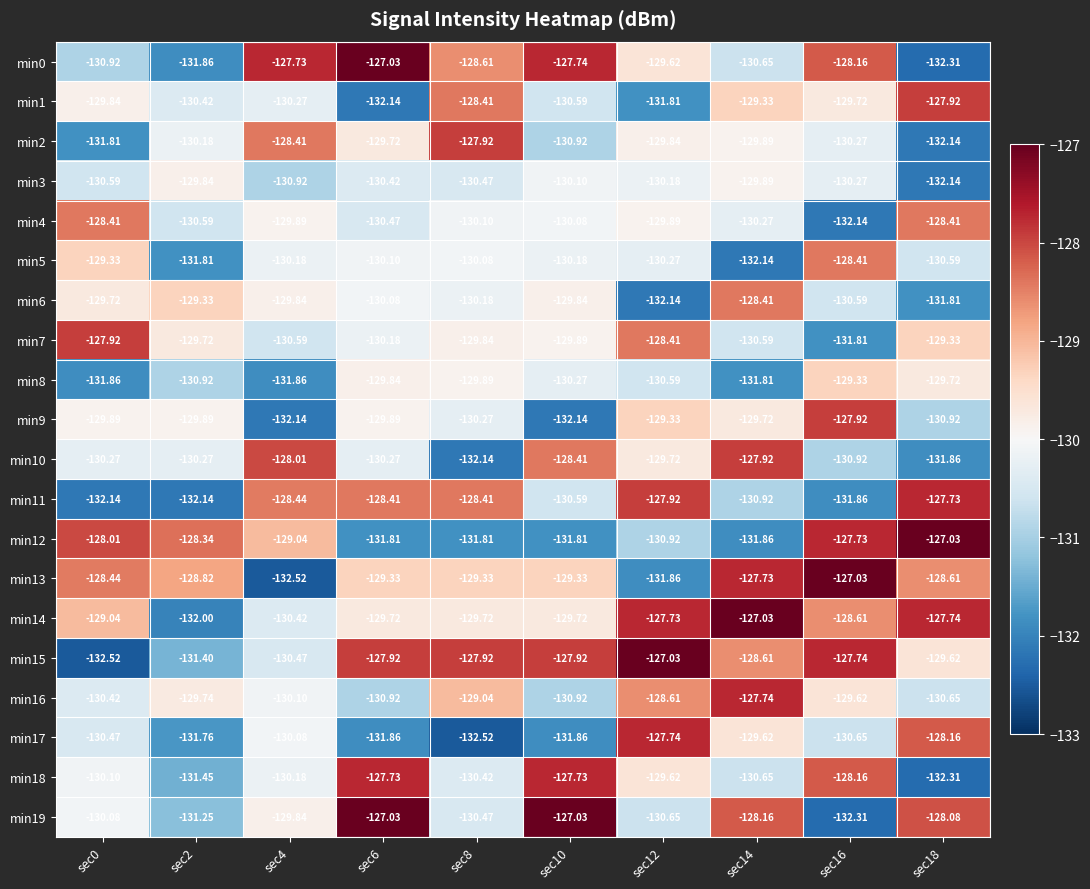

Count the number of categories in the chart.

10